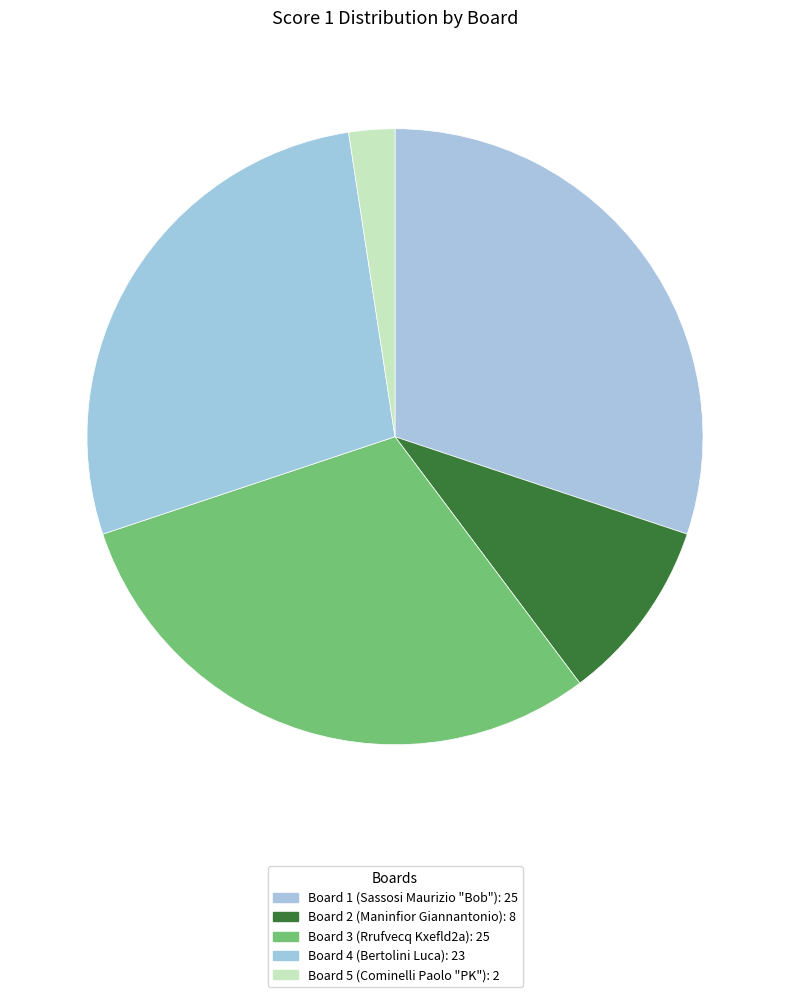

Which slice is the largest?

1